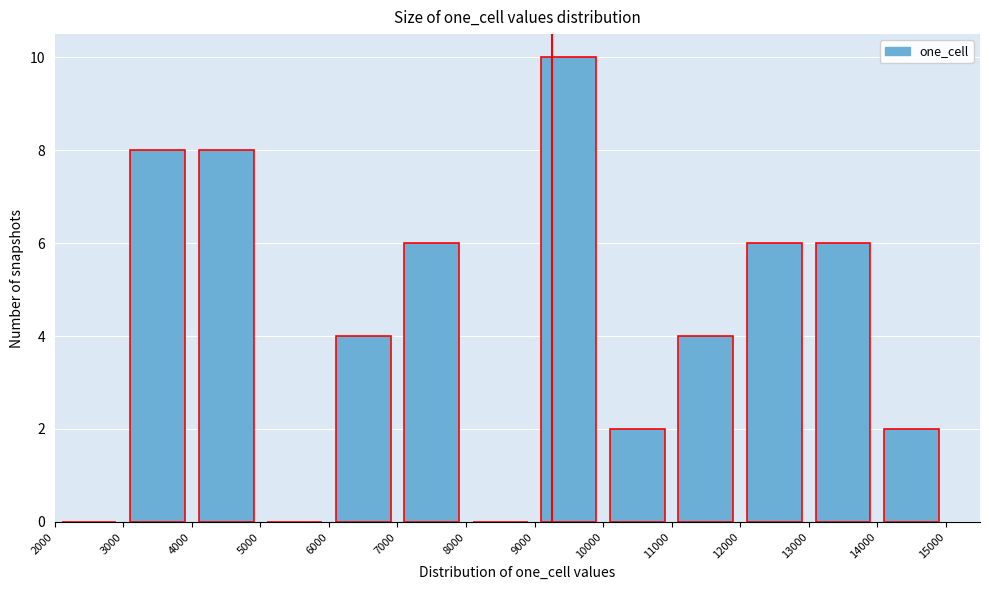

Reading left to right, transcribe this chart: for each bar, give the range it covers on the x-axis and its height. The values are not printed on the chart, so give them approximately, as read against the axis.

2000 to 3000: 0
3000 to 4000: 8
4000 to 5000: 8
5000 to 6000: 0
6000 to 7000: 4
7000 to 8000: 6
8000 to 9000: 0
9000 to 10000: 10
10000 to 11000: 2
11000 to 12000: 4
12000 to 13000: 6
13000 to 14000: 6
14000 to 15000: 2